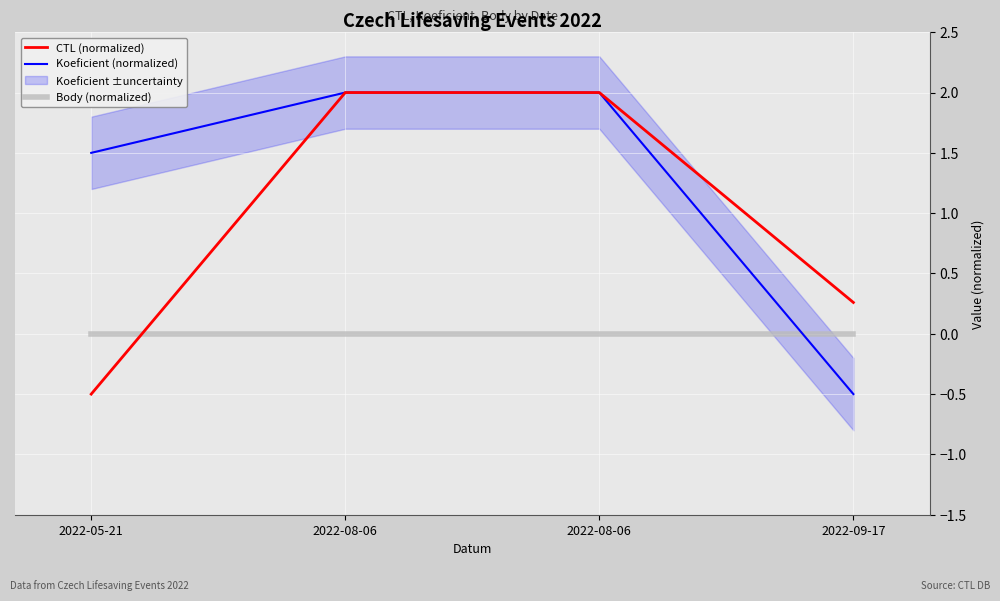

True or false: Koeficient (normalized) and Body (normalized) cross at least once.

True